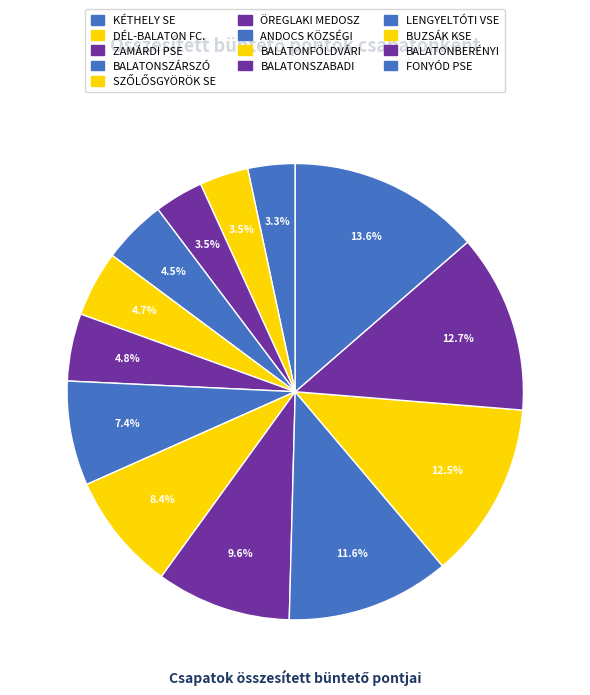

How many slices are in this pie chart?

13